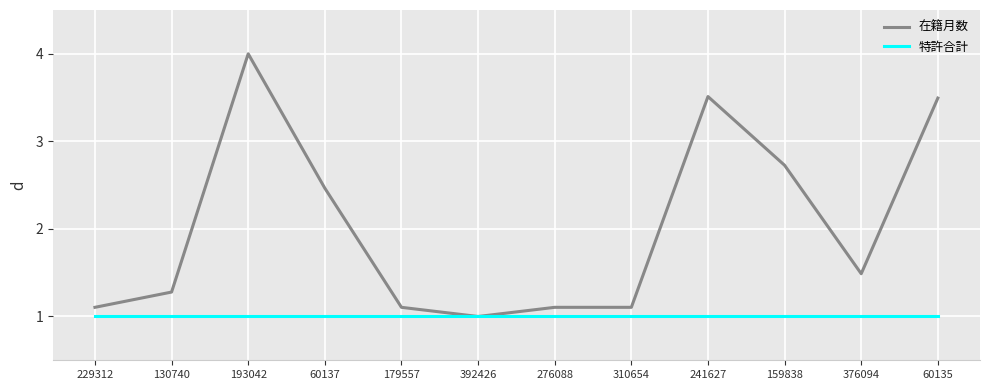

Reading right to left, transcribe all the data shown in this chart.

在籍月数: 60135=3.5	376094=1.5	159838=2.7	241627=3.5	310654=1.1	276088=1.1	392426=1.0	179557=1.1	60137=2.5	193042=4.0	130740=1.3	229312=1.1
特許合計: 60135=1.0	376094=1.0	159838=1.0	241627=1.0	310654=1.0	276088=1.0	392426=1.0	179557=1.0	60137=1.0	193042=1.0	130740=1.0	229312=1.0